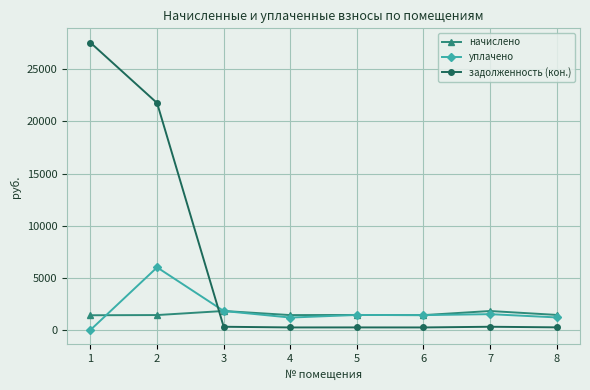

True or false: задолженность (кон.) and уплачено cross at least once.

True